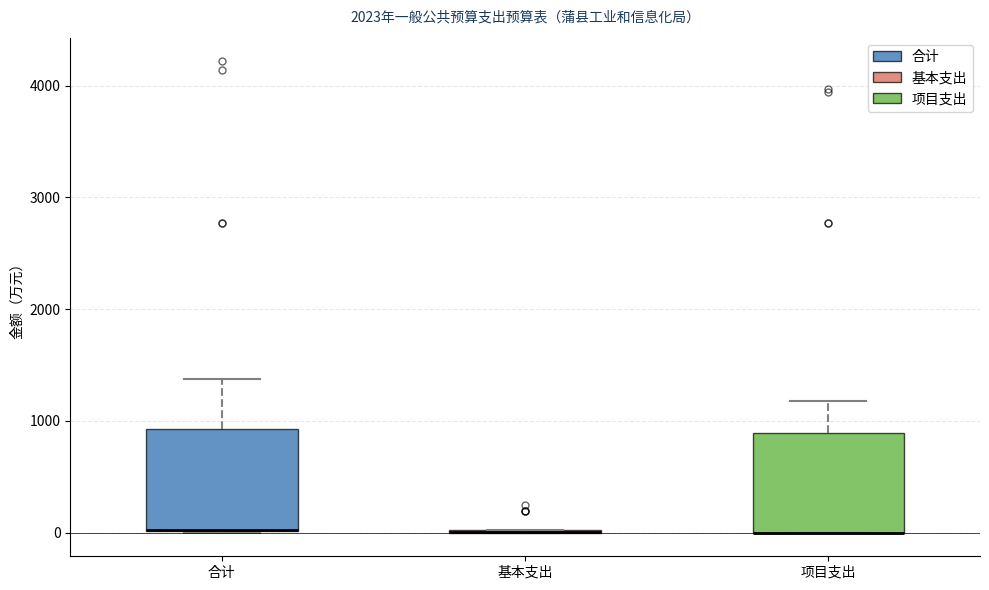

Reading left to right, read every box against the y-axis: the position of its median line, the range the box covers, and the ends of its whiskers. The values are not printed on the chart, so give them approximately, as read against the axis.

合计: median 0 (drawn on the box's lower edge), box 0 to 900, whiskers 0 to 1400
基本支出: box collapsed to a line at 0, whiskers 0 to 0
项目支出: median 0 (drawn on the box's lower edge), box 0 to 900, whiskers 0 to 1200